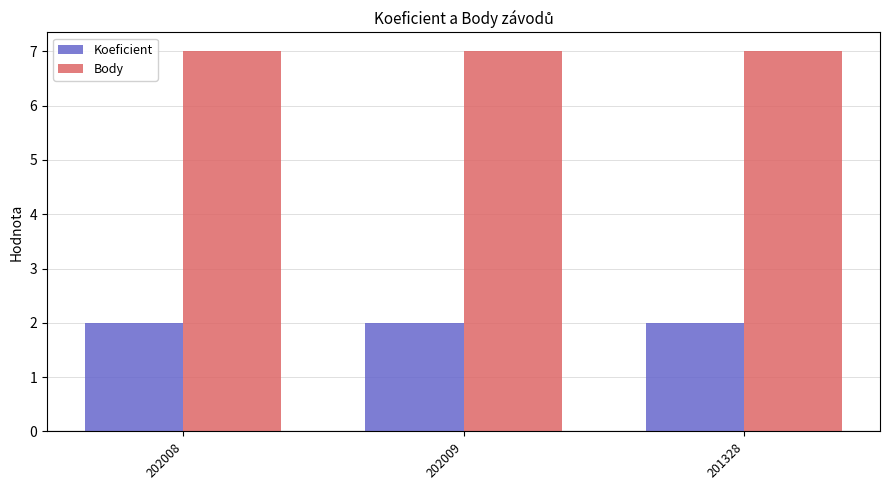

What is the value of the Koeficient bar at the 3rd from the left?

2